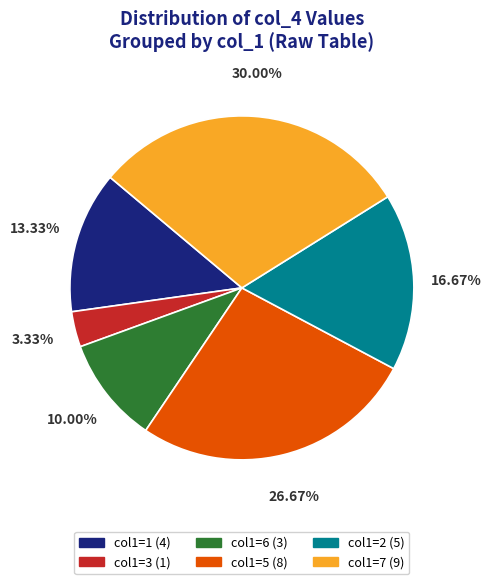

Does any single category account for the majority?

No